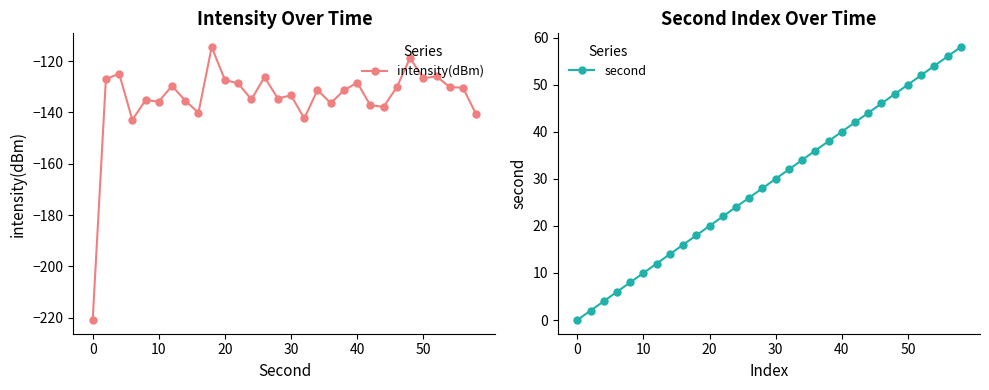

What are all the series names shown in the legend?

intensity(dBm), second